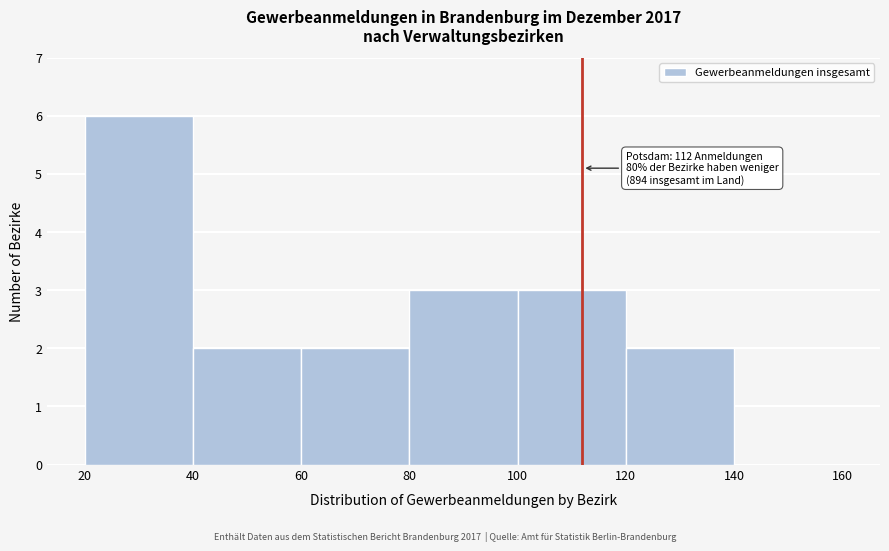

Over which range of the x-axis is the bar tallest?

20 to 40